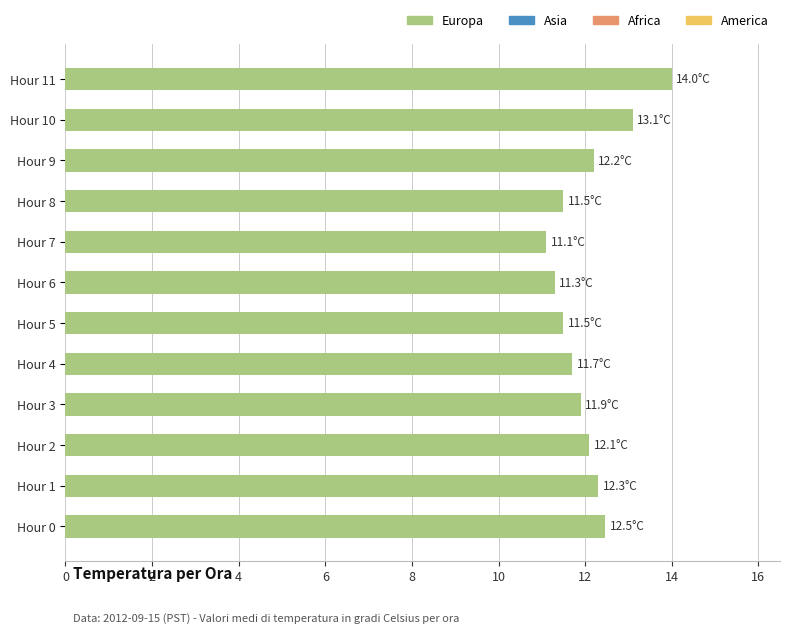

Approximately how many times larger is the value at Hour 7 compared to Hour 4?

0.9